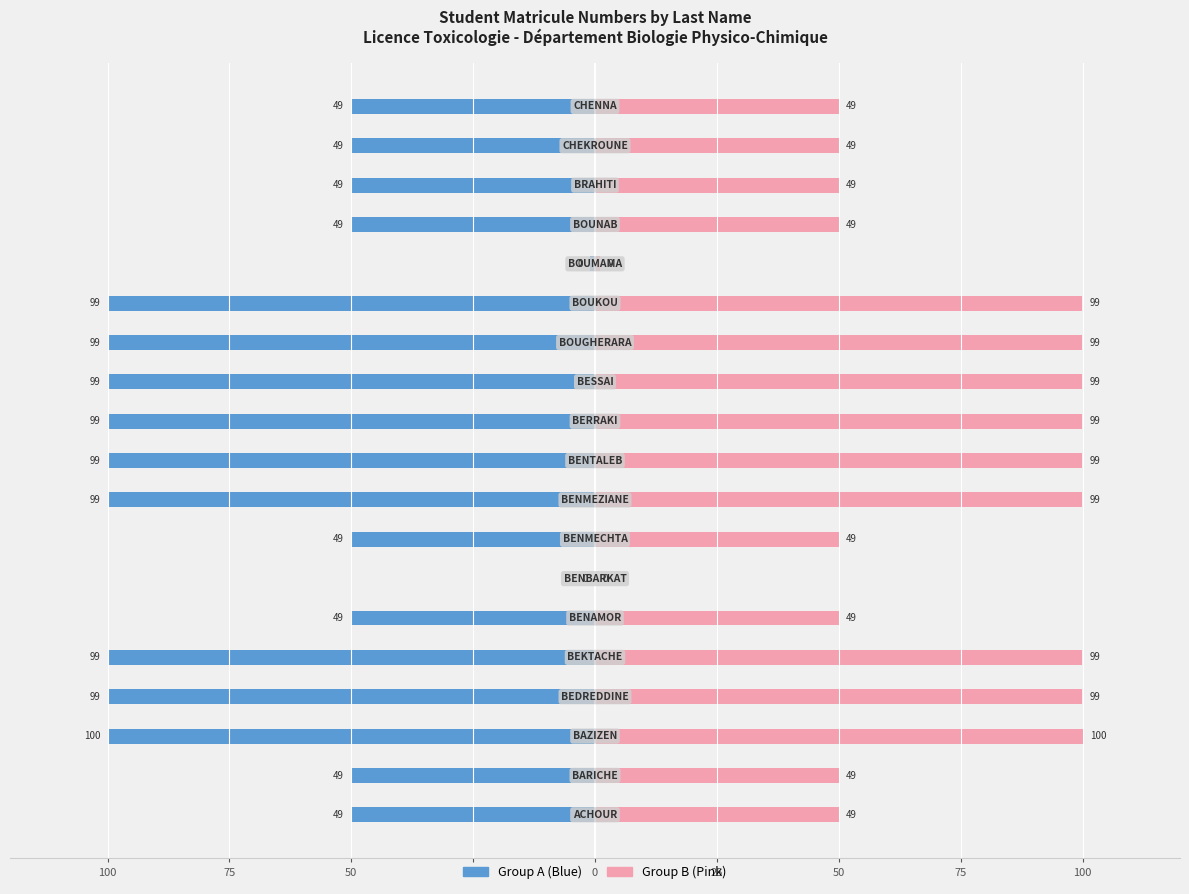

Does the chart contain any negative values?

Yes